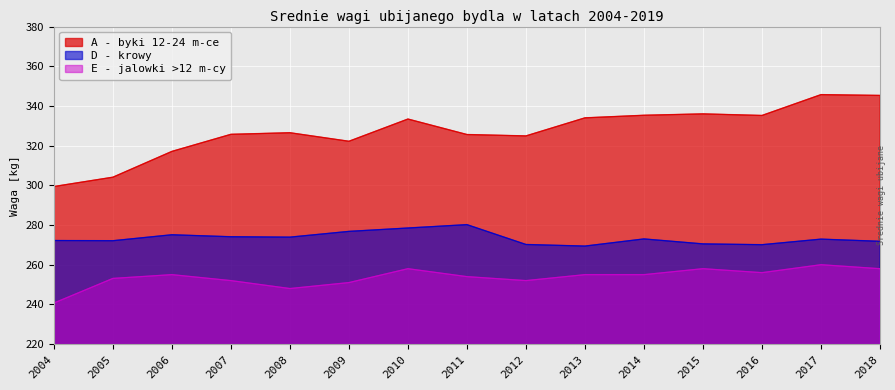

In D - krowy, how many points are lower than both neighbors (excluding endpoints)?

4